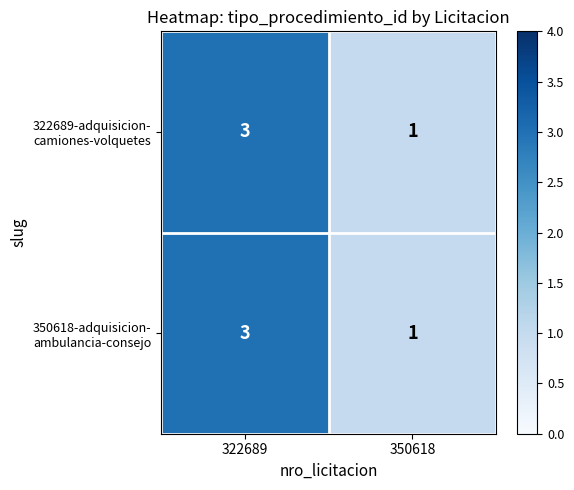

How many distinct data groups are displayed?

2